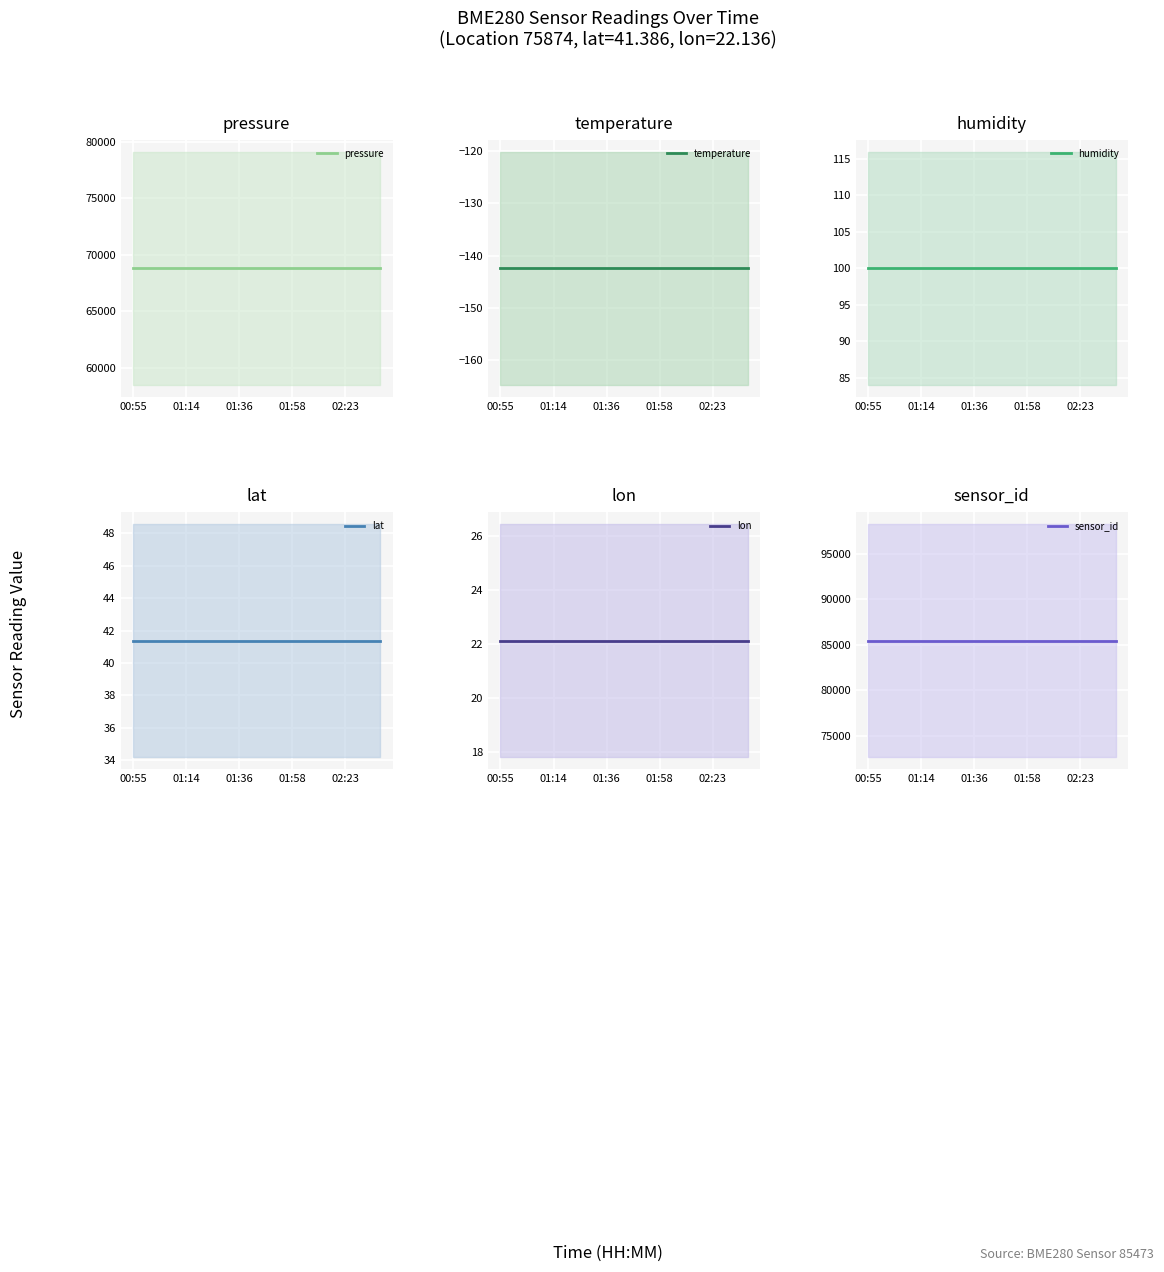

What is the maximum value for sensor_id?

85473.0